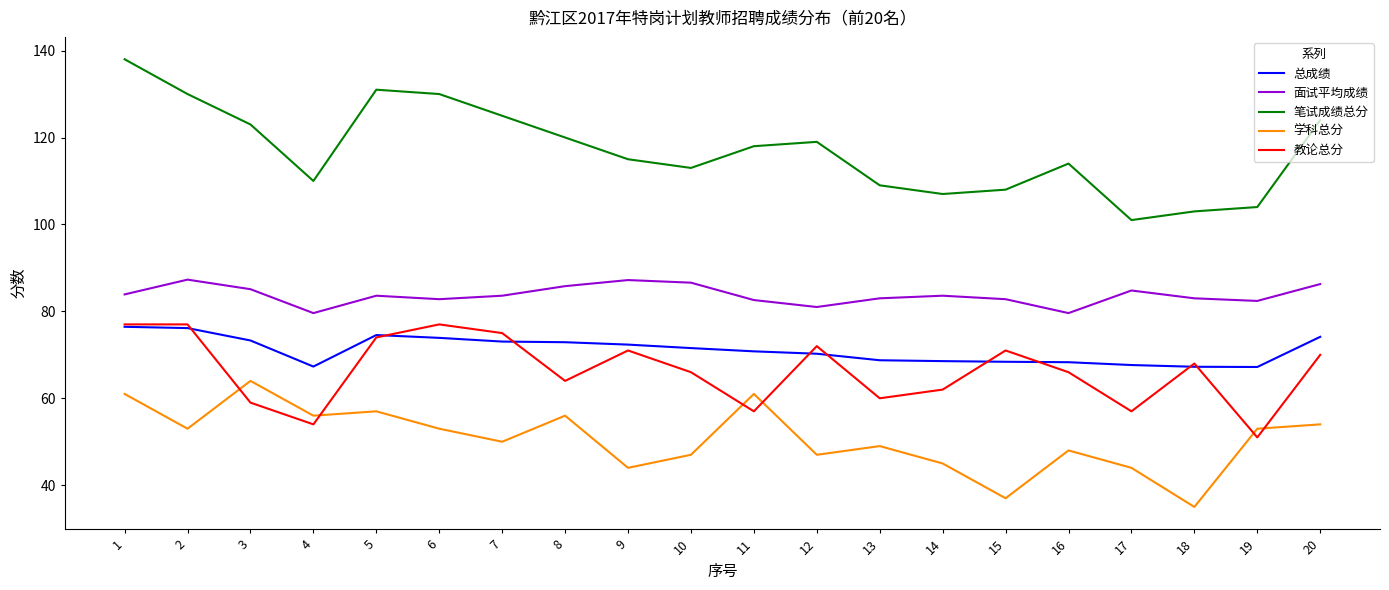

What is the difference between the 教论总分 values at 17 and 10?

9.0